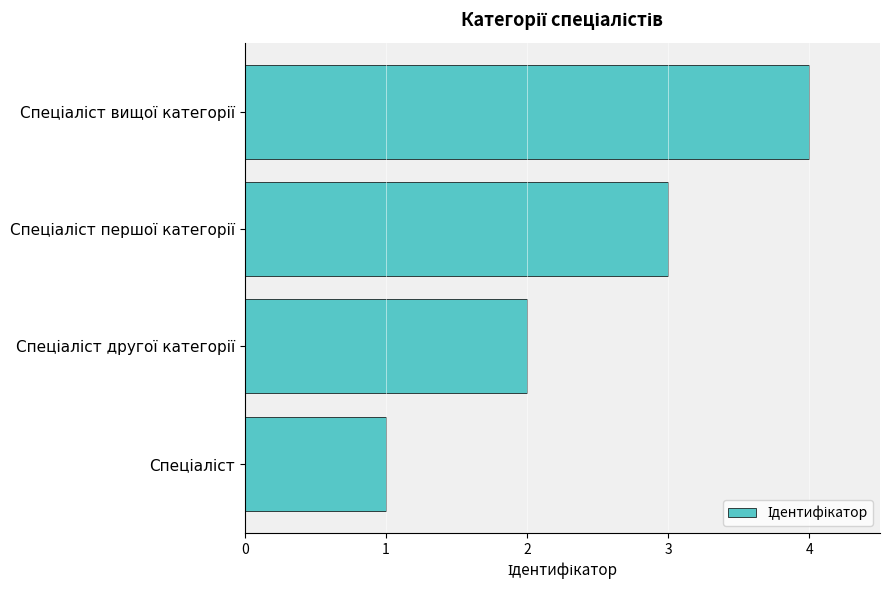

What is the maximum value shown in the chart?

4